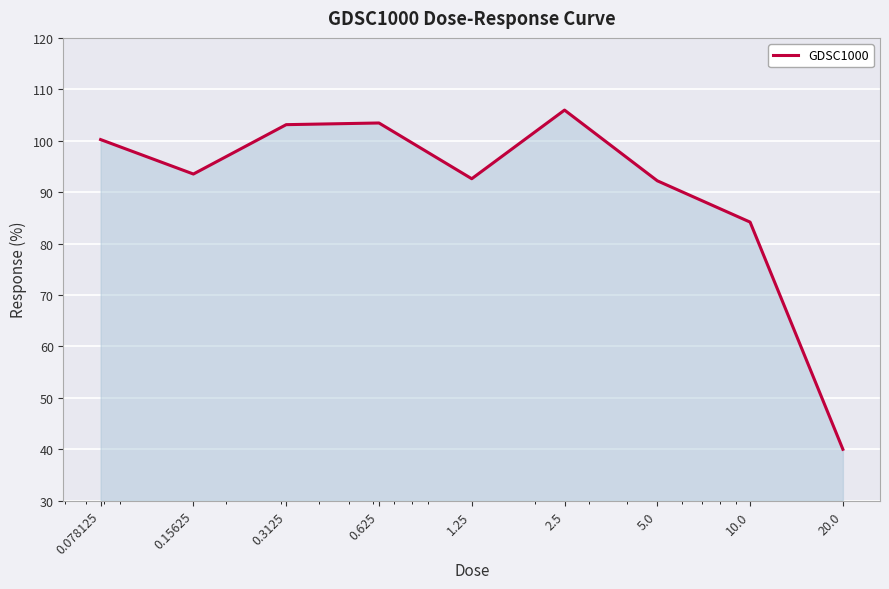

What is the minimum value shown in the chart?

40.0